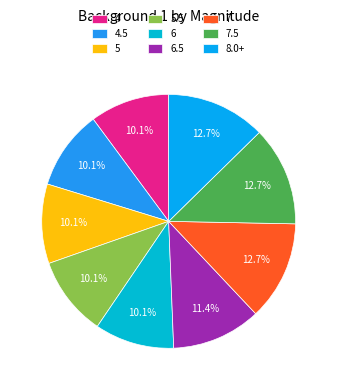

Does any single category account for the majority?

No